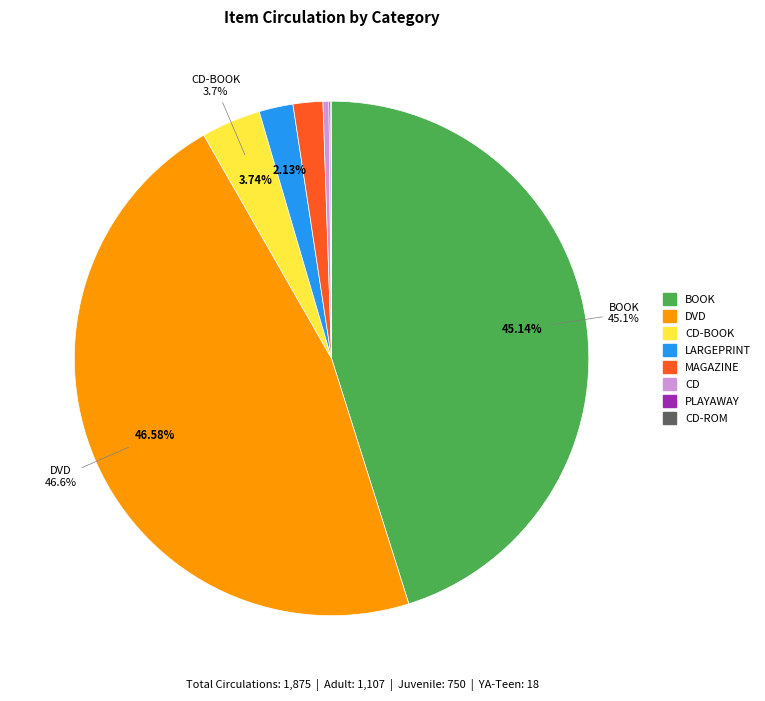

Between LARGEPRINT and CD, which is larger?

LARGEPRINT